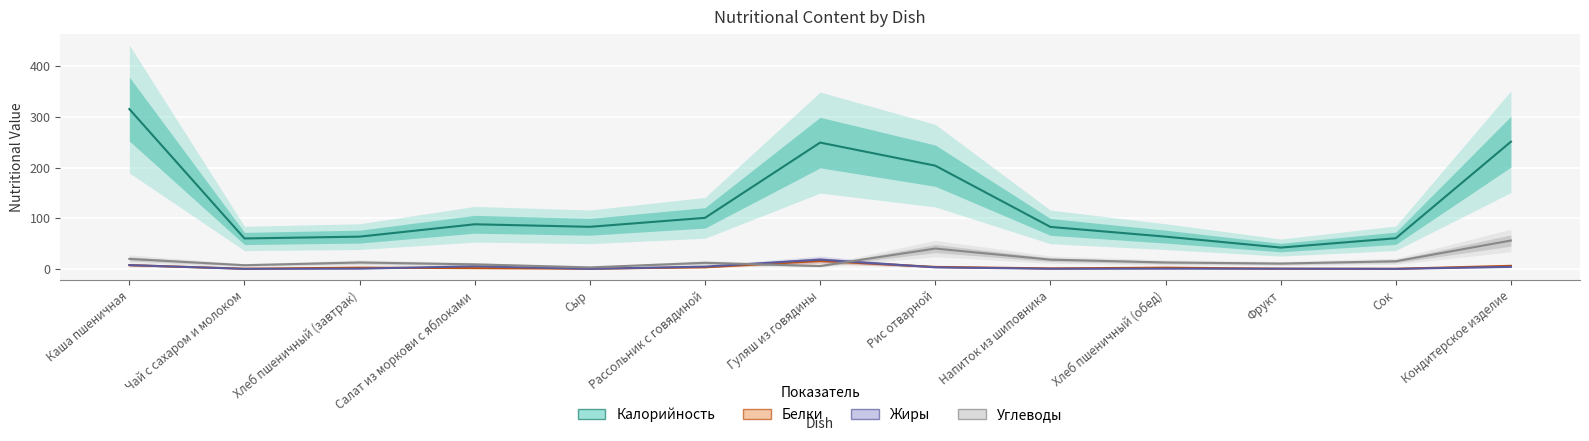

At which category does Калорийность reach its first local valley?

Чай с сахаром и молоком